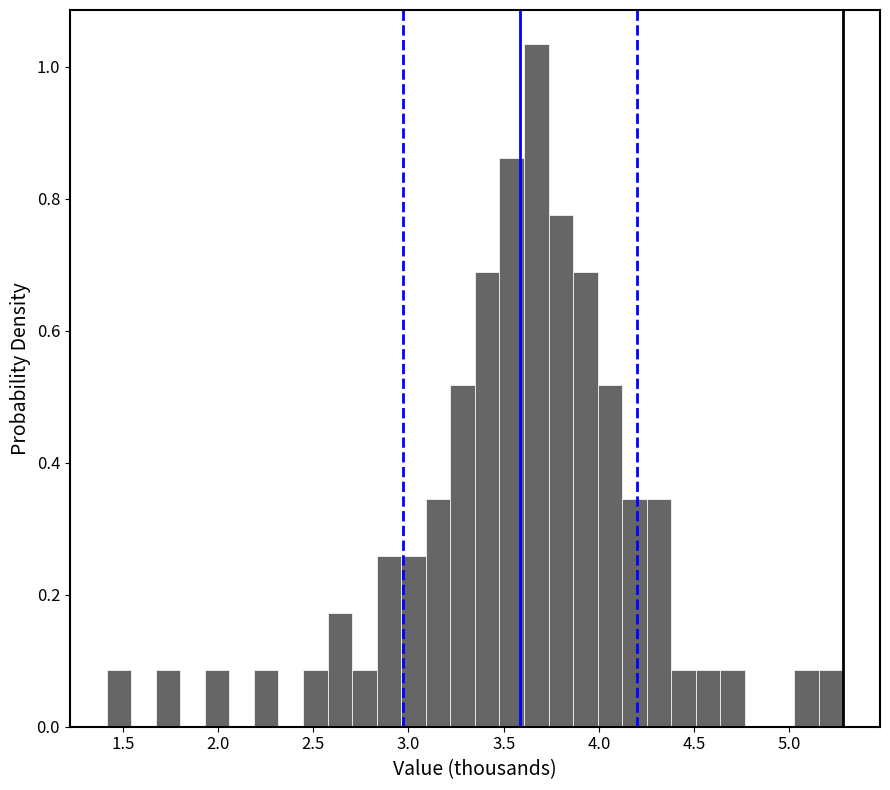

Around what value on the x-axis is the tallest bar? Give the approximate position of its centre, as read against the axis.

3.65